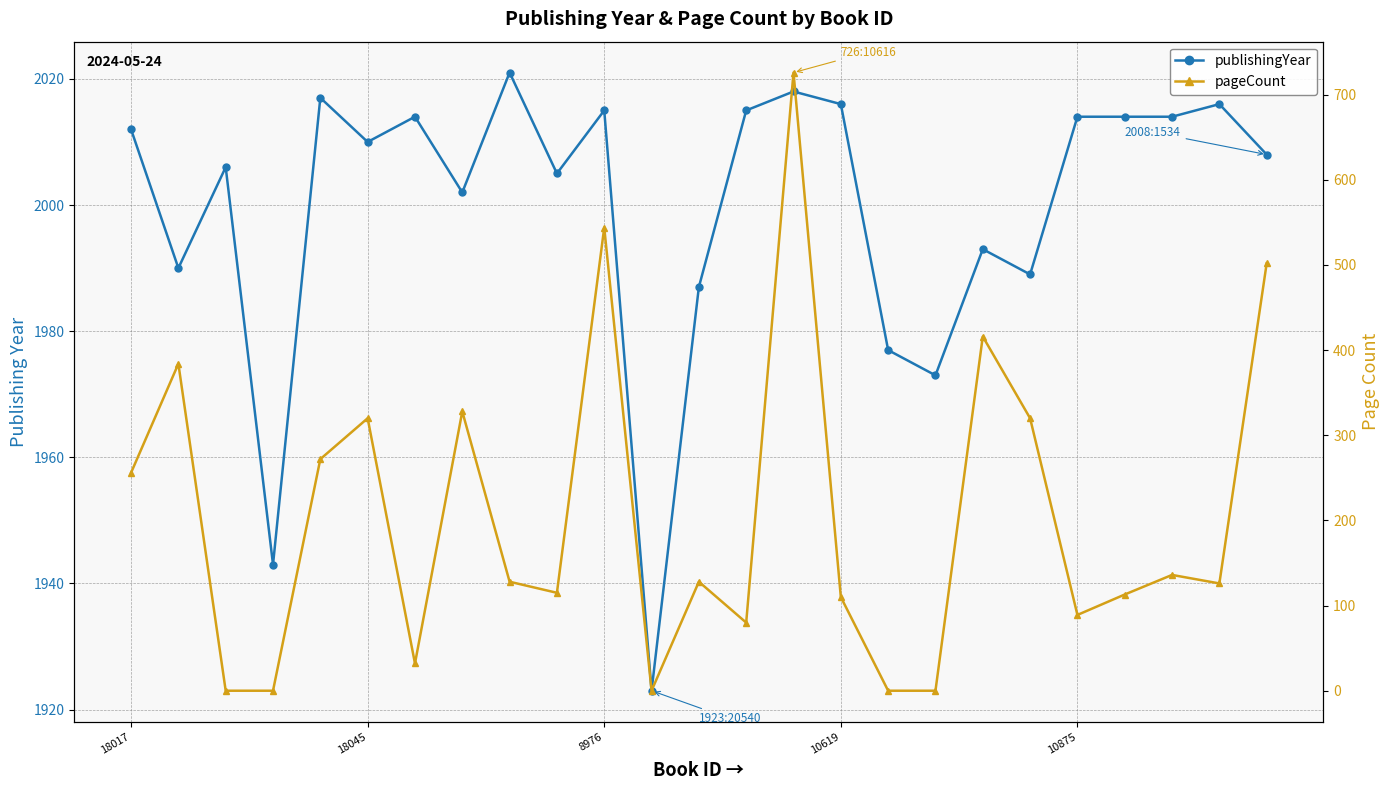

How many lines are shown in the chart?

2